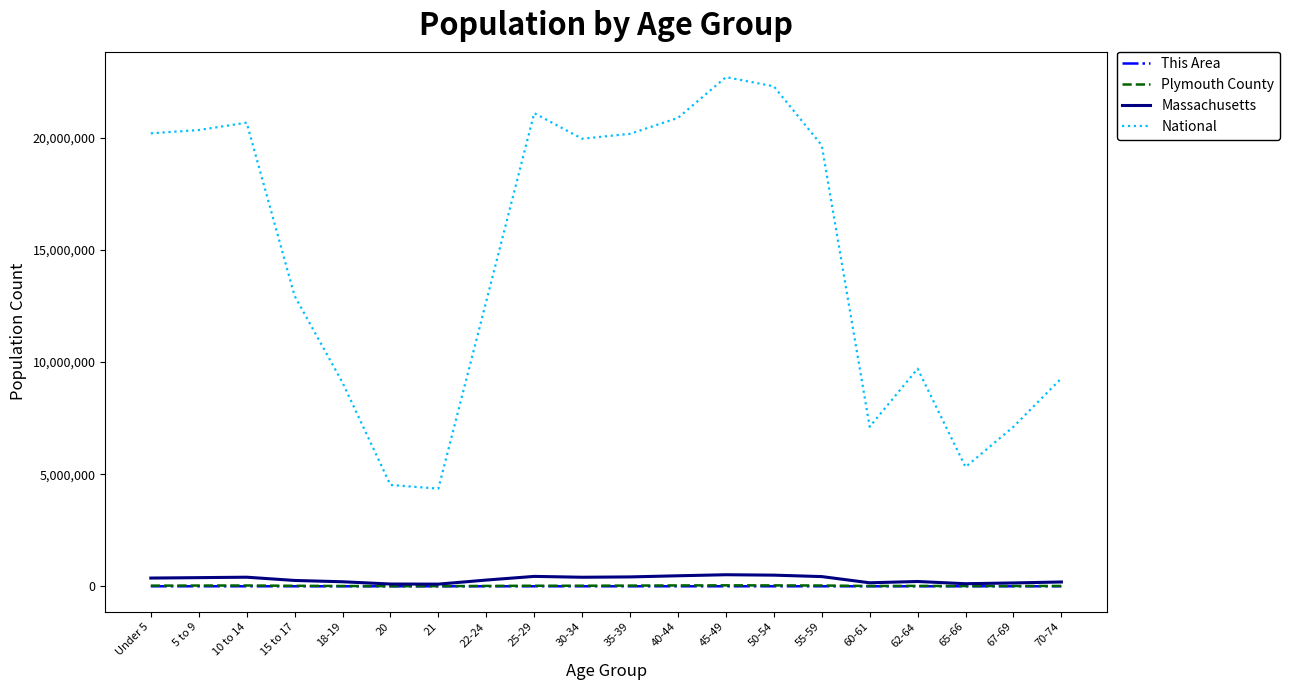

What is the greatest value displayed?

22708591